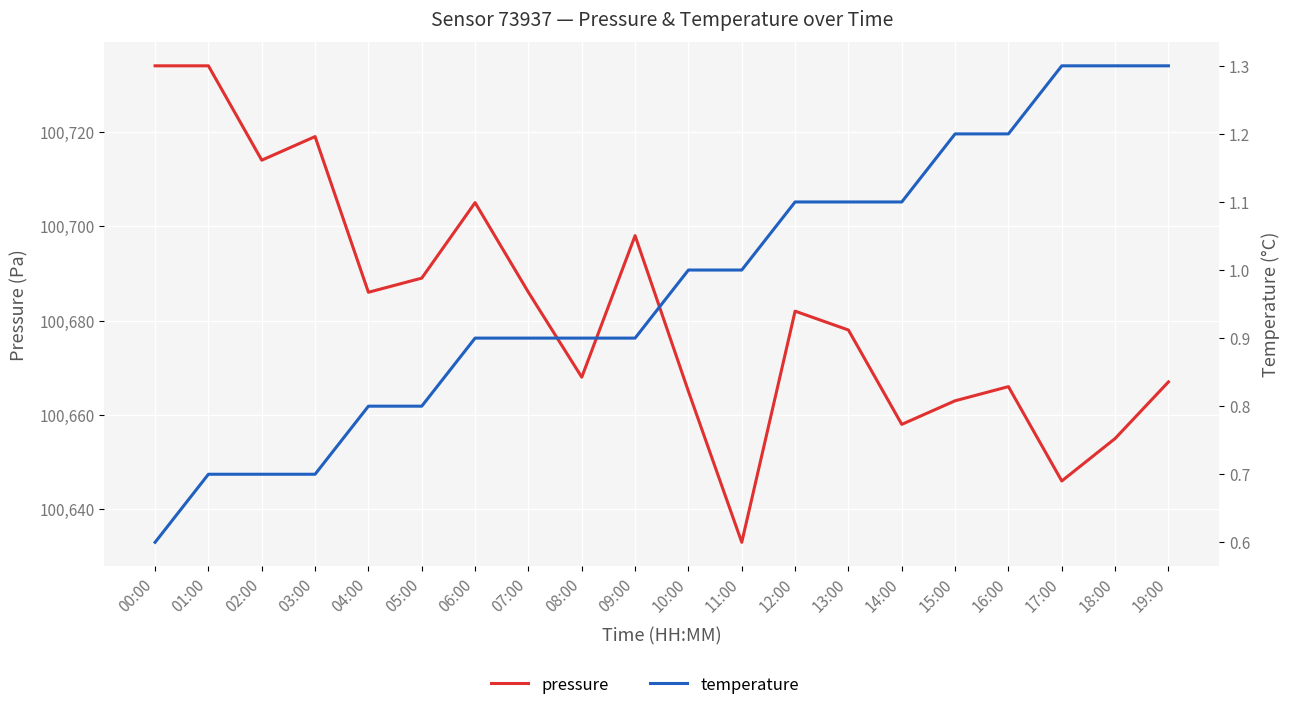

Which has a higher value, 16:00 or 10:00?

16:00